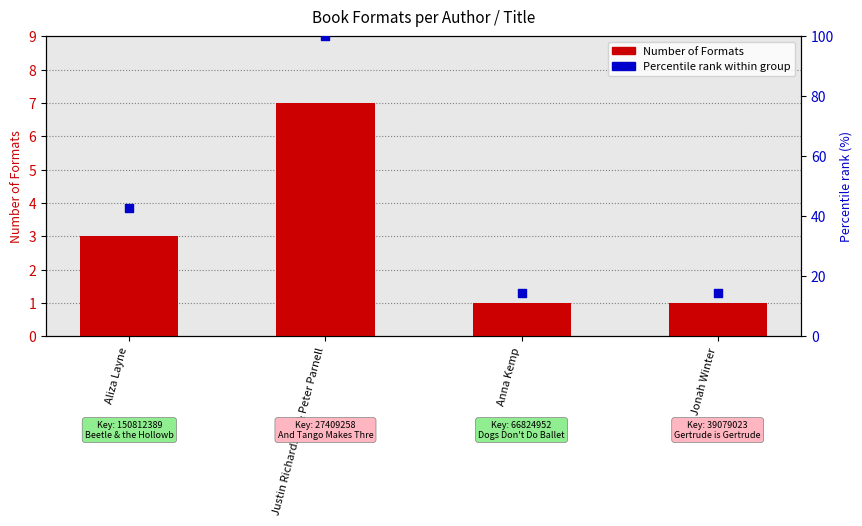

At which category is the sum across all series the highest?

Justin Richardson & Peter Parnell